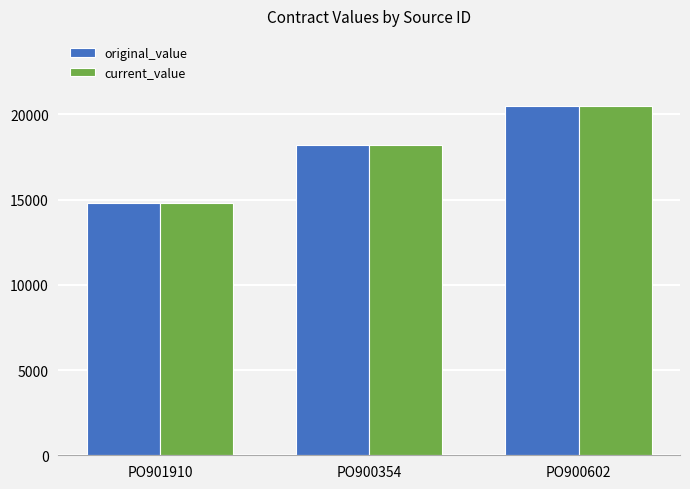

What is the difference between the second highest and minimum values in the original_value series?

3404.5